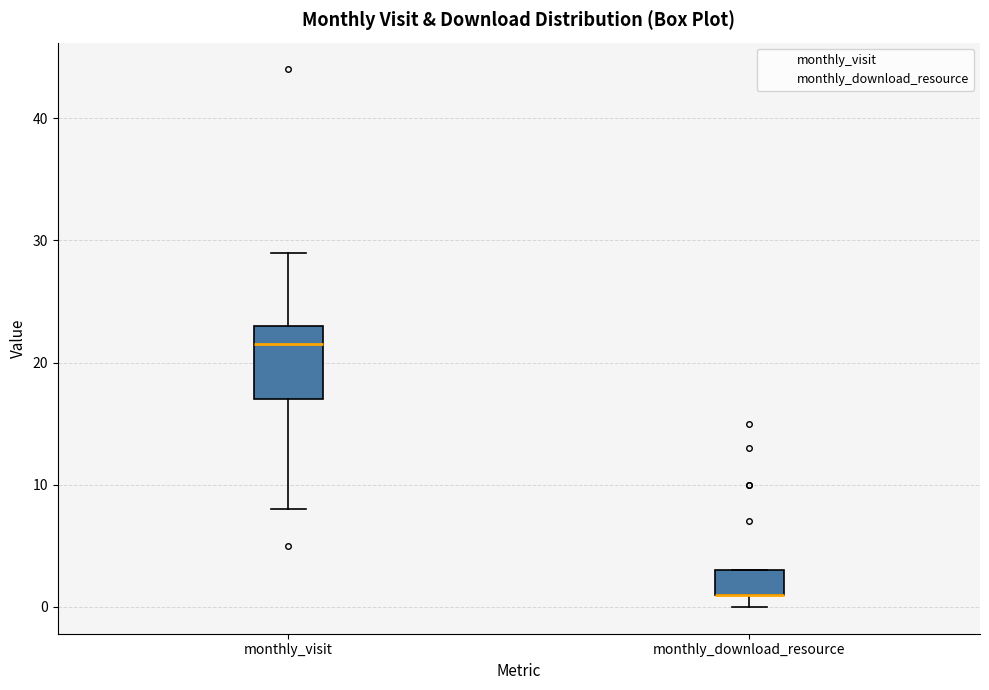

Reading left to right, read every box against the y-axis: the position of its median line, the range the box covers, and the ends of its whiskers. The values are not printed on the chart, so give them approximately, as read against the axis.

monthly_visit: median 22, box 17 to 23, whiskers 8 to 29
monthly_download_resource: median 1 (drawn on the box's lower edge), box 1 to 3, whiskers 0 to 3